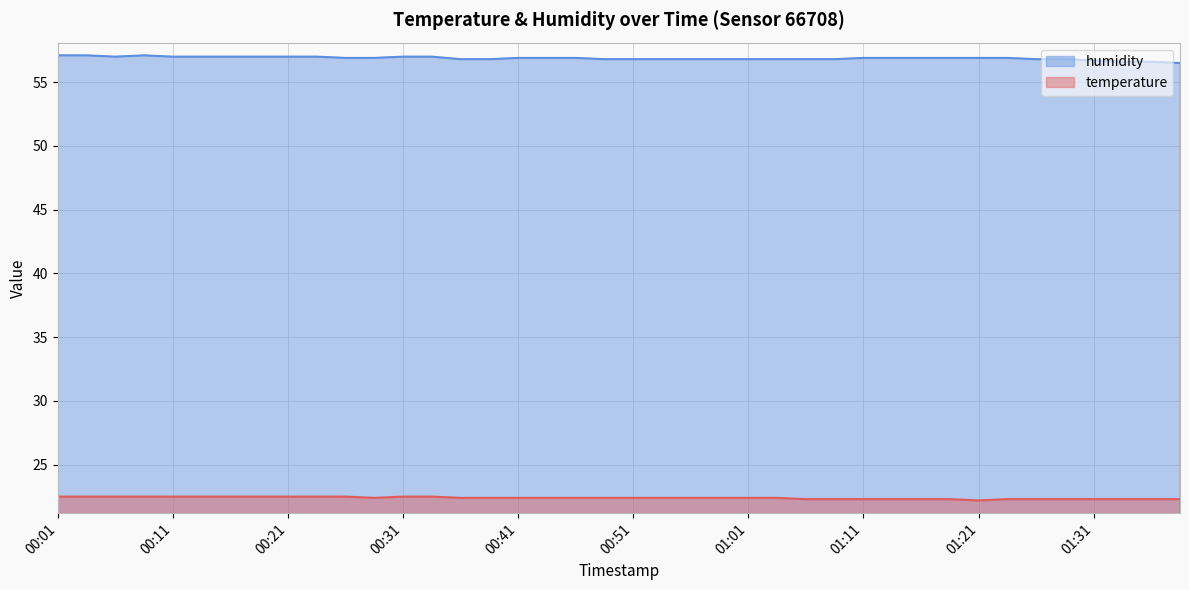

The humidity series shows 56.8 at 01:26. True or false?

True